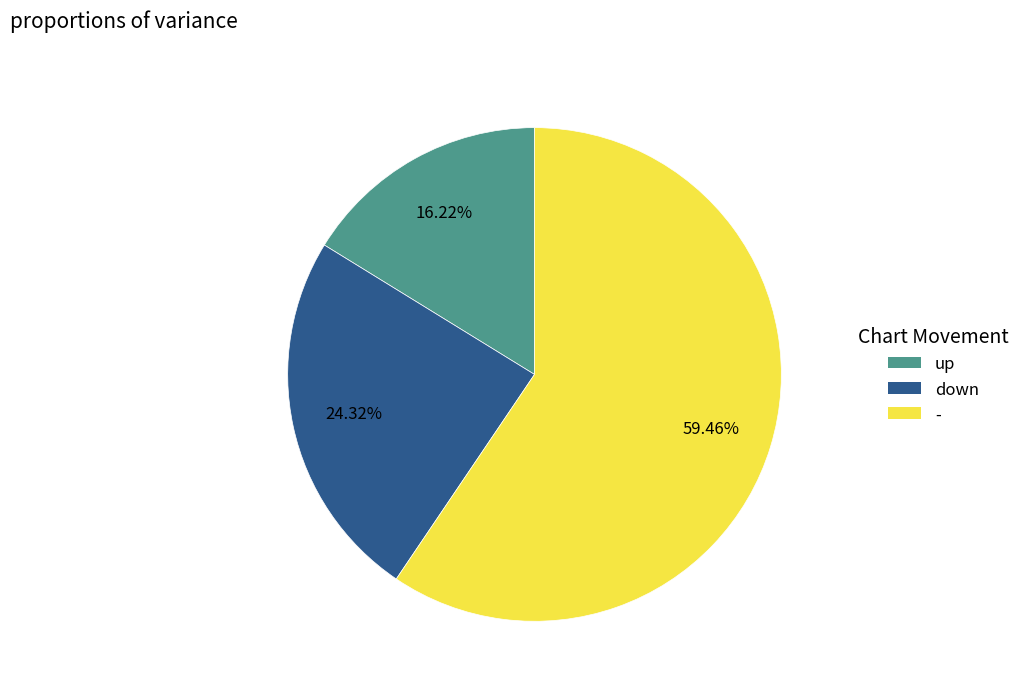

Which slice is the largest?

-